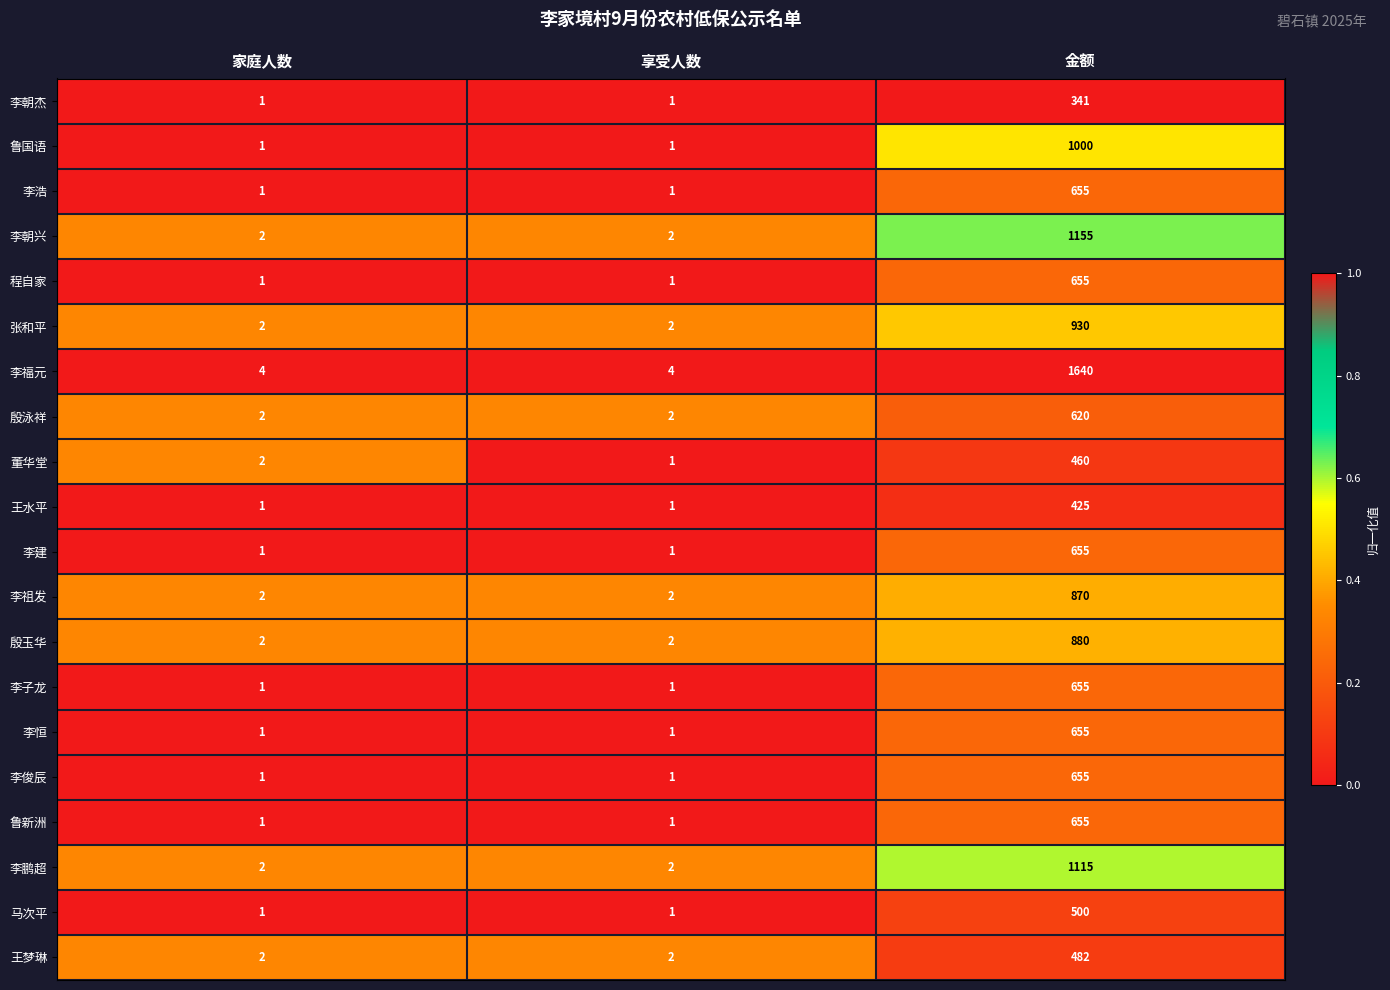

How many 李朝兴 values are between 2 and 1155?

3